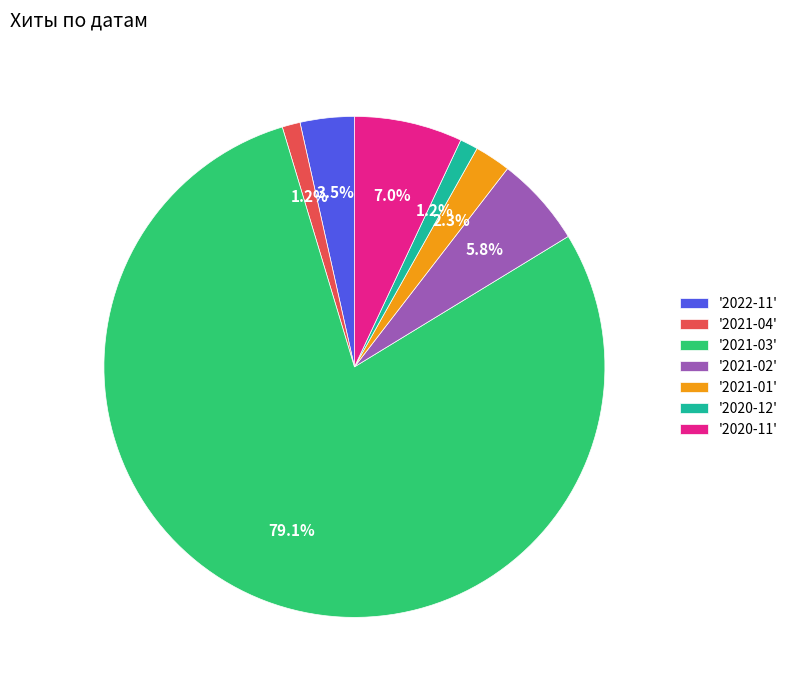

To the nearest percent, what is the difference between the largest and smallest slice percentages?

78%